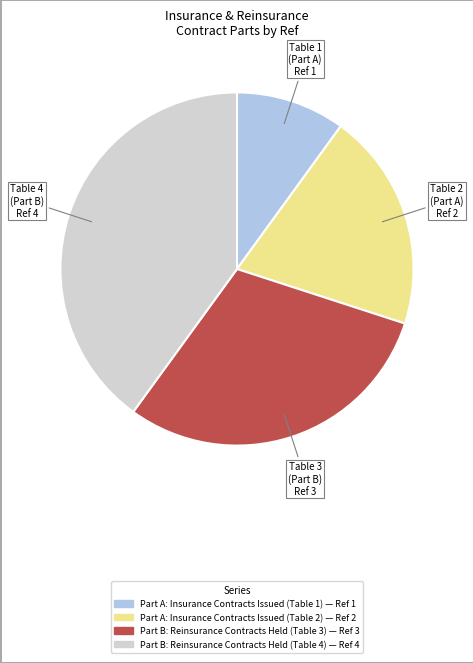

Is Part A: Insurance Contracts Issued (Table 1) the majority of the pie?

No